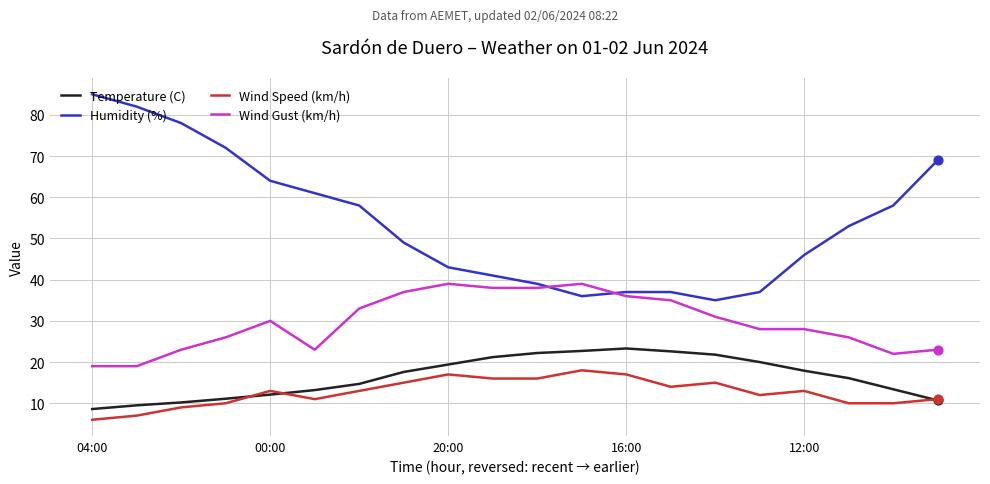

Which series has the largest total across all categories?

Humidity (%)